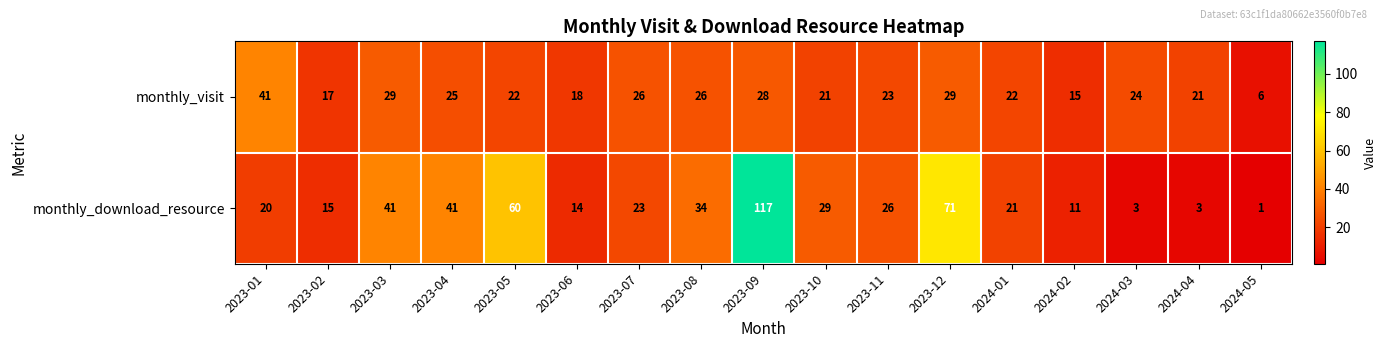

Rank the series by their average value, from highest to lowest.

monthly_download_resource, monthly_visit